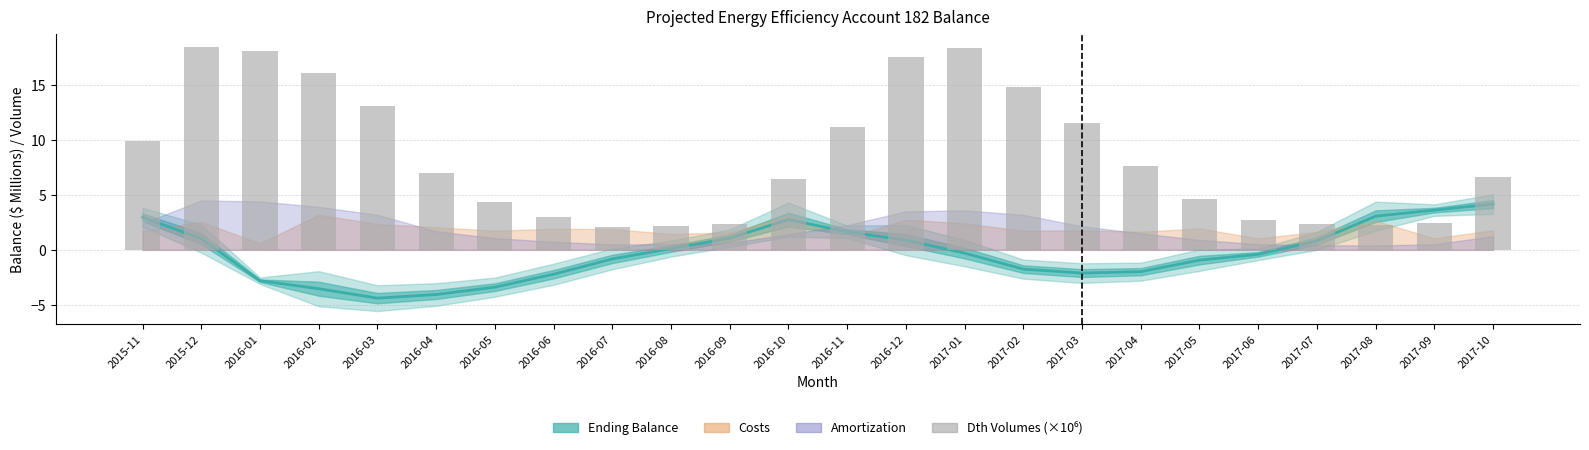

What position from the left is 2016-04?

6